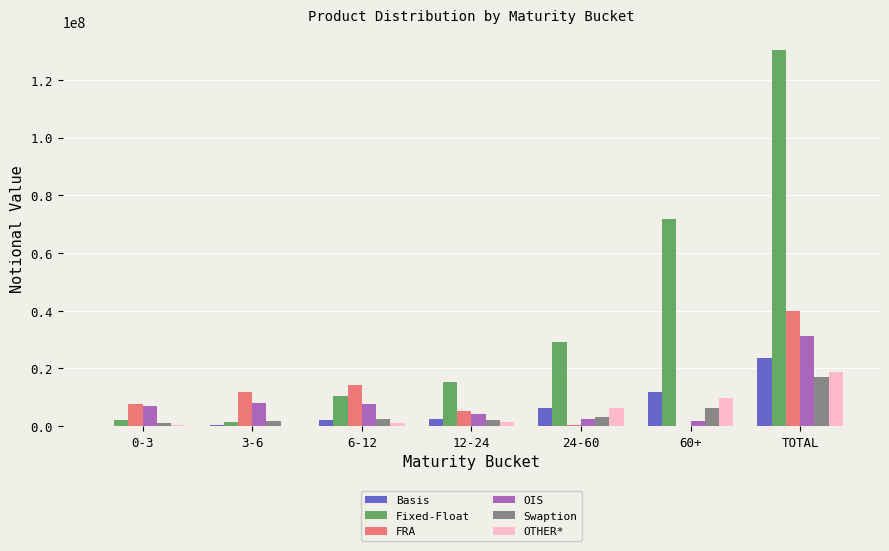

What is the maximum value for FRA?

39936019